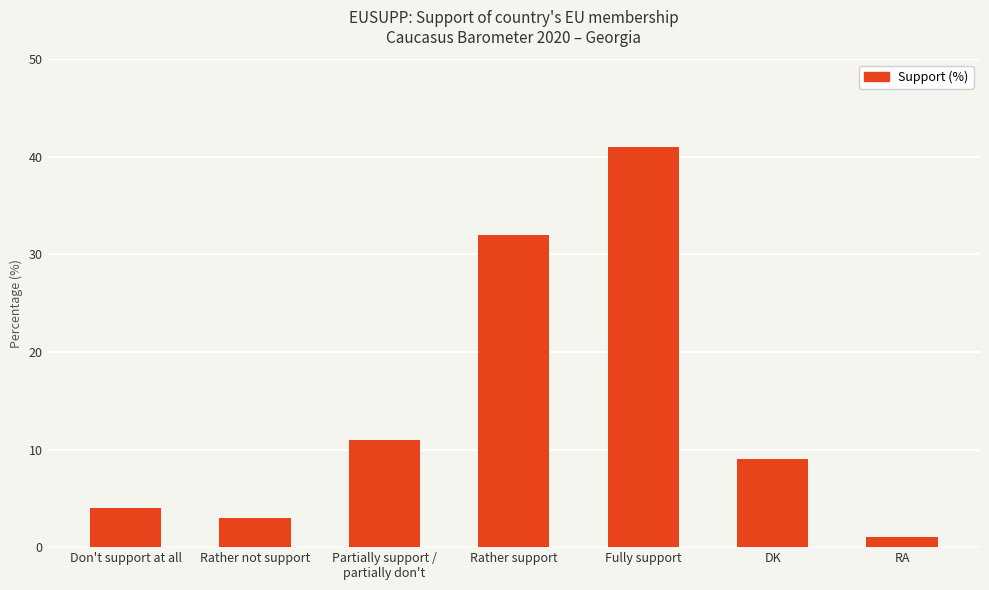

Reading left to right, transcribe all the data shown in this chart.

4	3	11	32	41	9	1